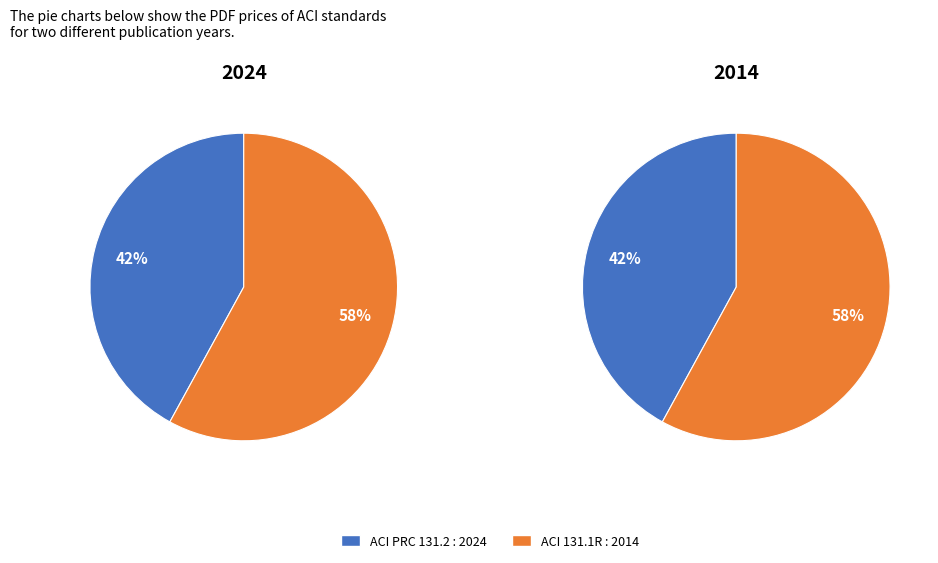

What is the smallest slice in the pie chart?

ACI PRC 131.2 : 2024